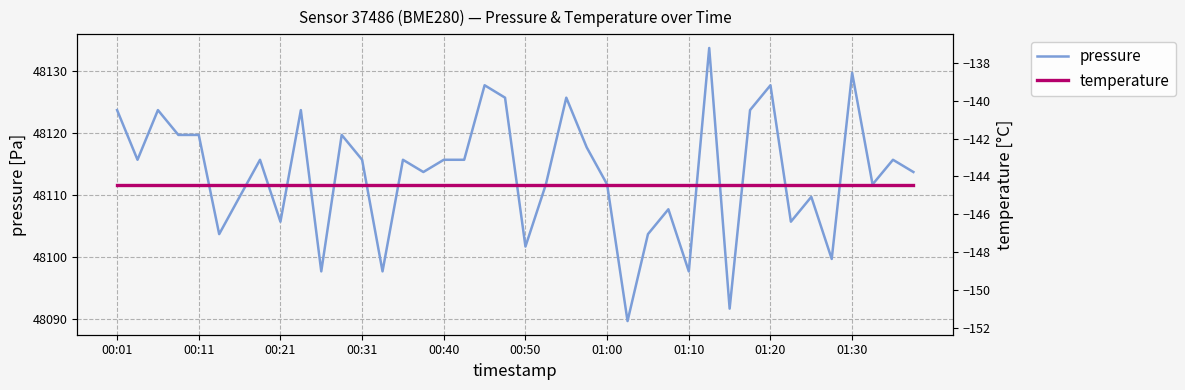

At 00:50, list the series in order from smallest to largest.

temperature, pressure